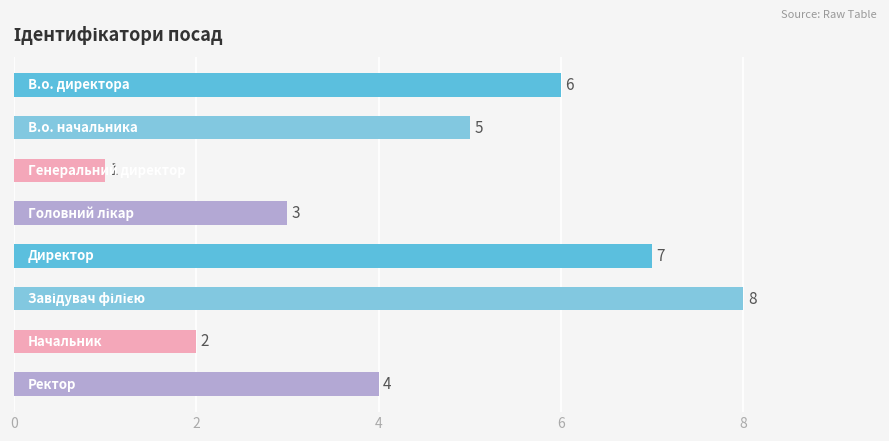

How many bars are there in total?

8